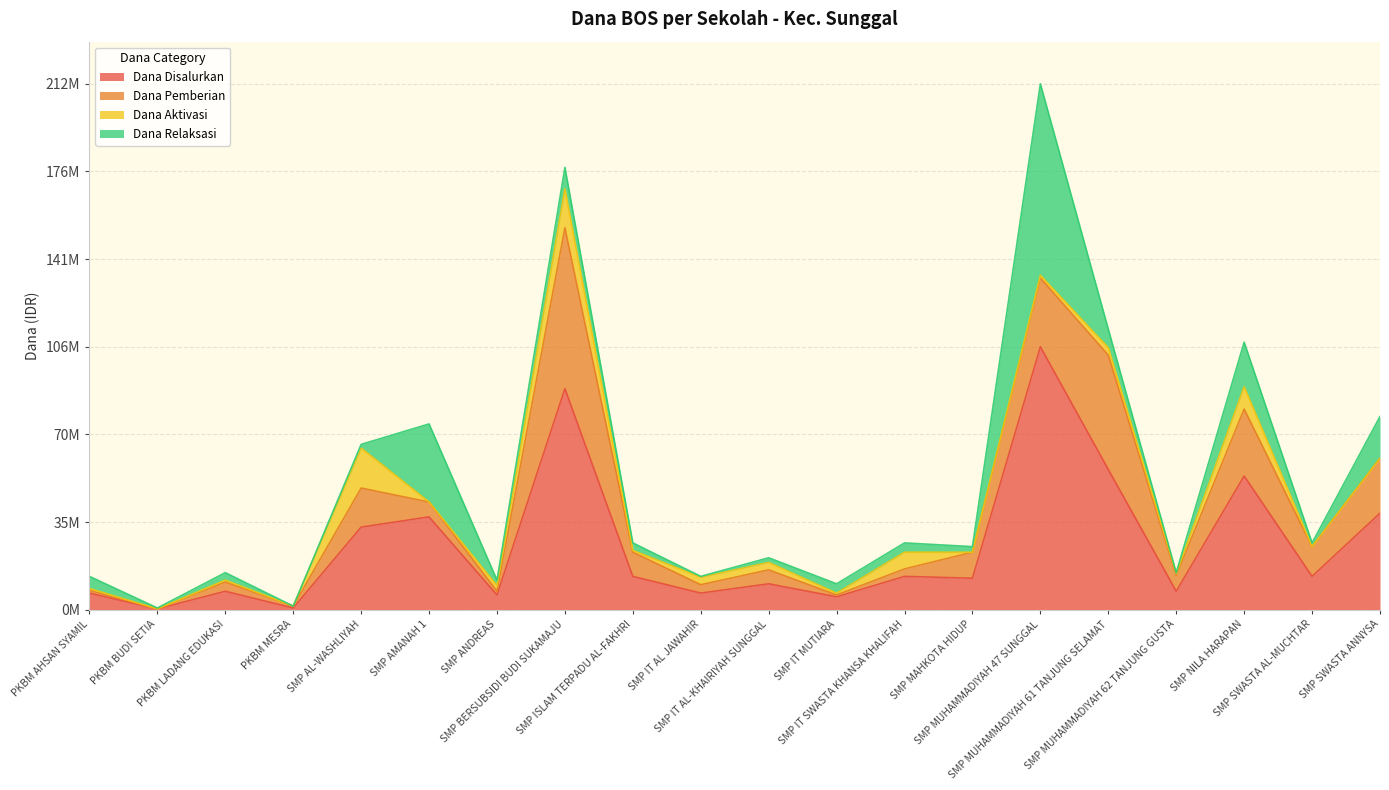

How many positive values does the Dana Aktivasi series have?

14